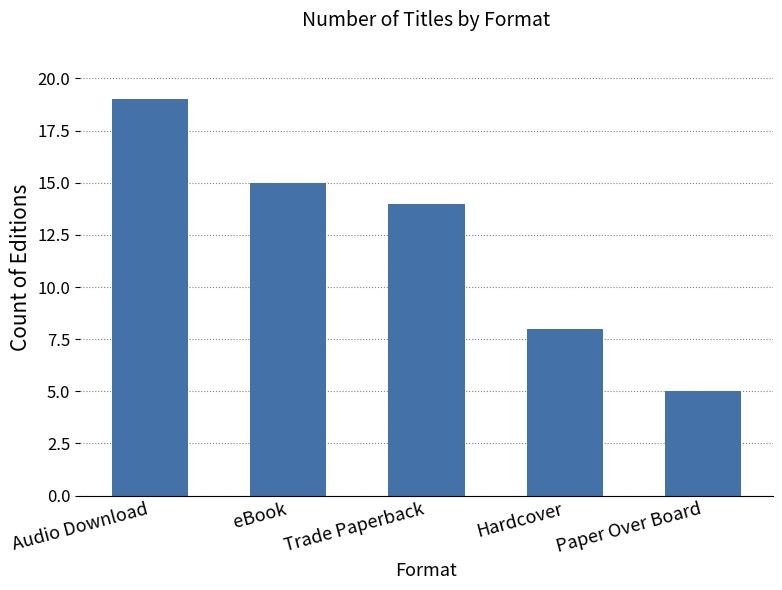

Rank the categories by value from highest to lowest.

Audio Download, eBook, Trade Paperback, Hardcover, Paper Over Board